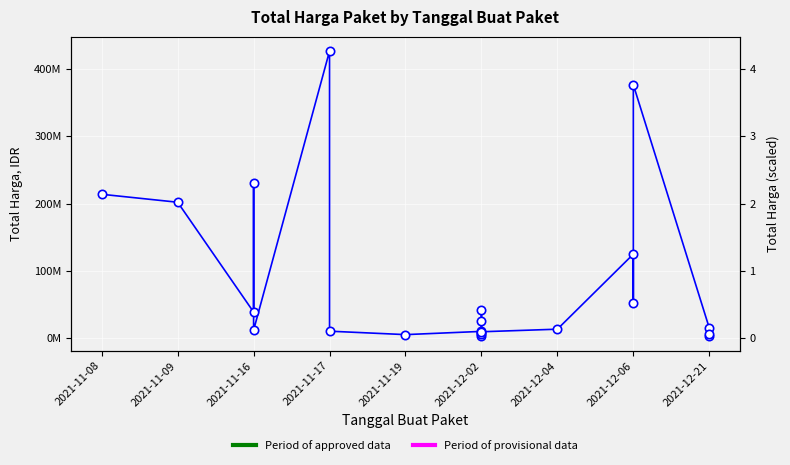

Count the number of data series in this chart.

1